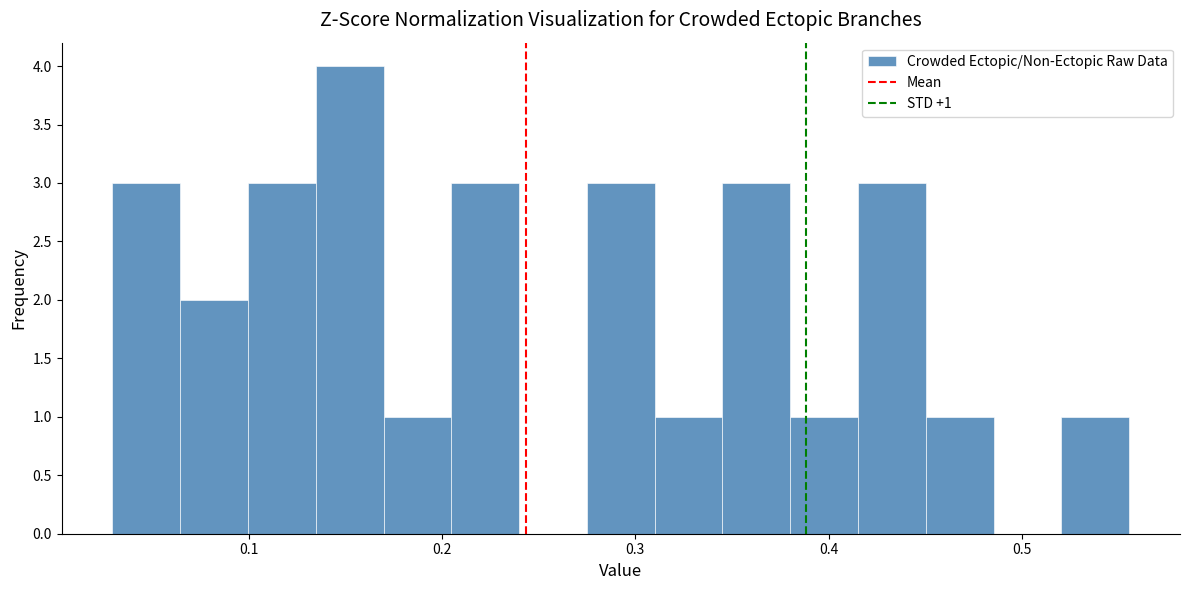

Around what value on the x-axis is the tallest bar? Give the approximate position of its centre, as read against the axis.

0.15